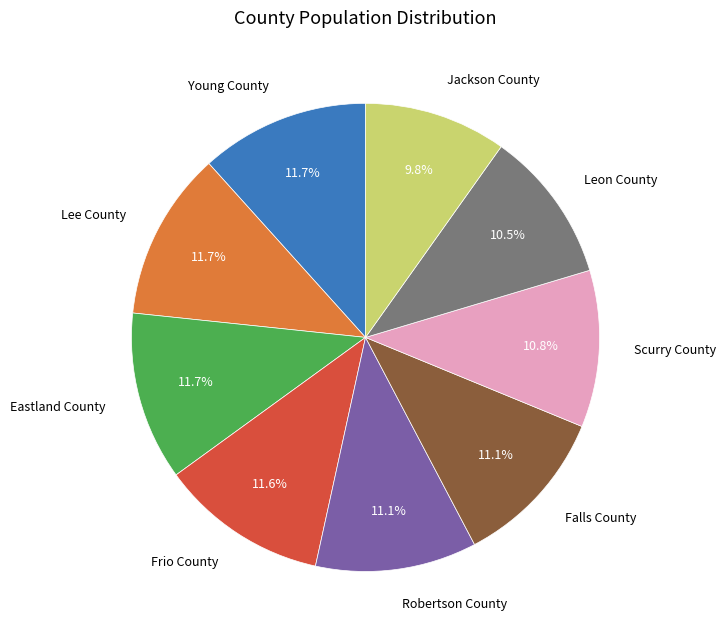

Is there any slice that represents more than half of the pie?

No